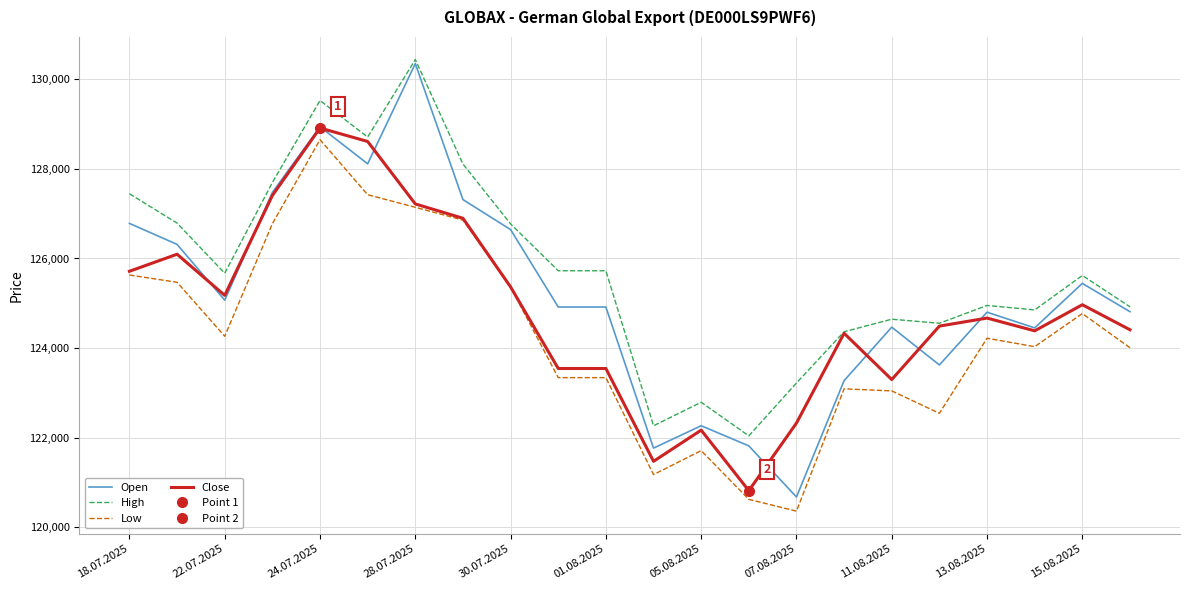

What are all the series names shown in the legend?

Open, High, Low, Close